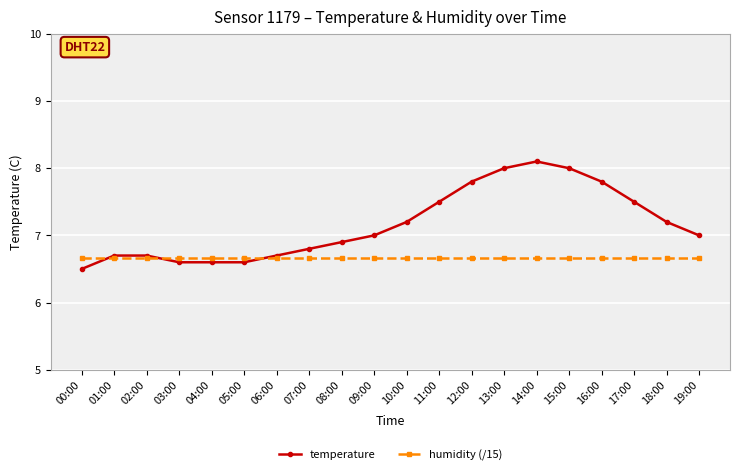

The humidity (/15) series shows 6.7 at 02:00. True or false?

True